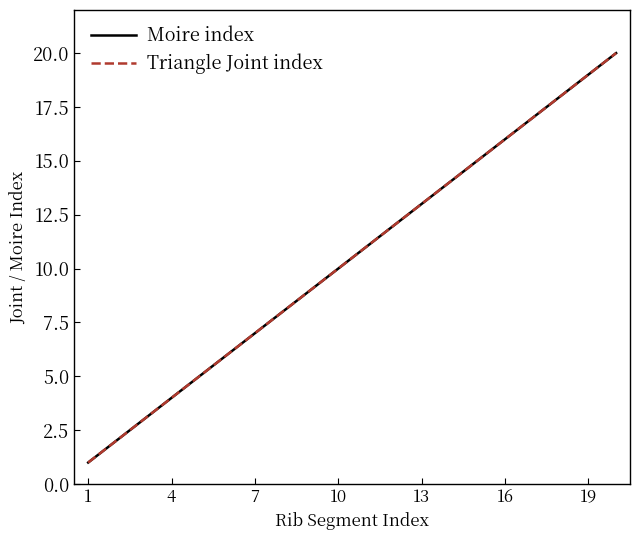

At how many categories does at least one series exceed 3?

17